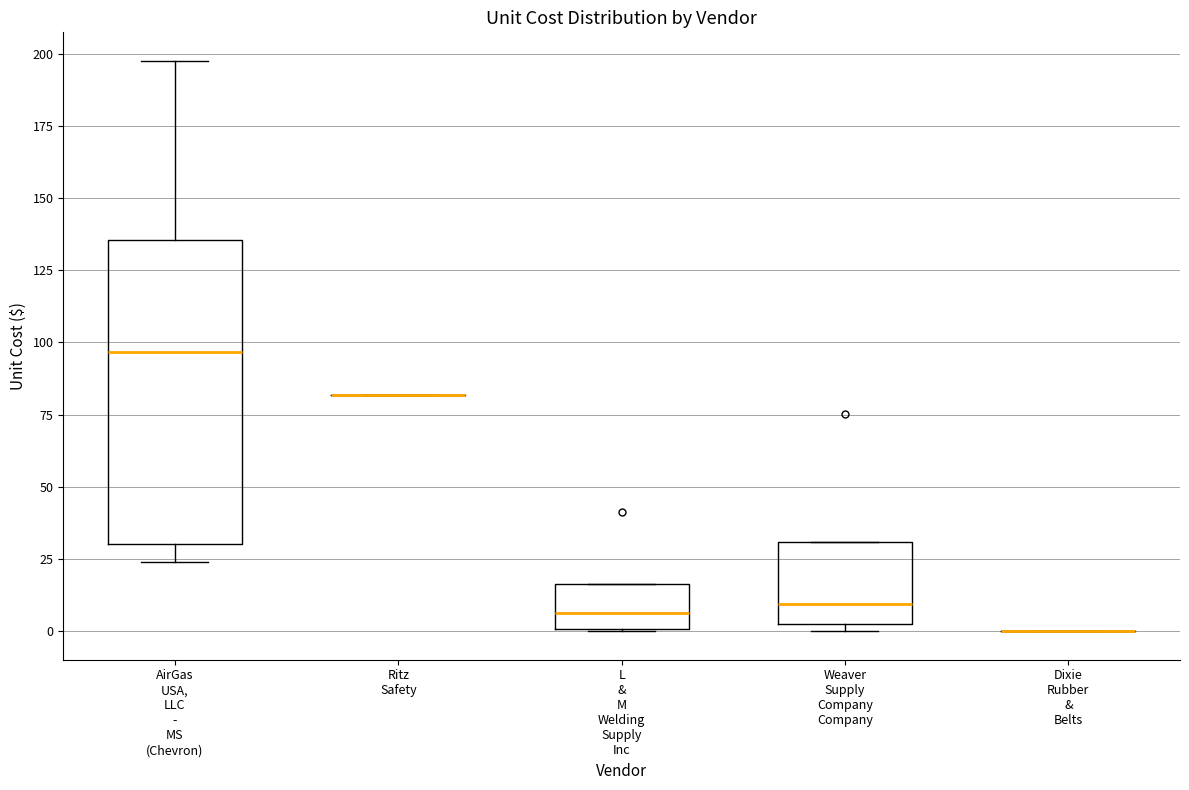

Comparing the boxes themselves (not the whiskers), which one is the tallest?

AirGas USA, LLC - MS (Chevron)